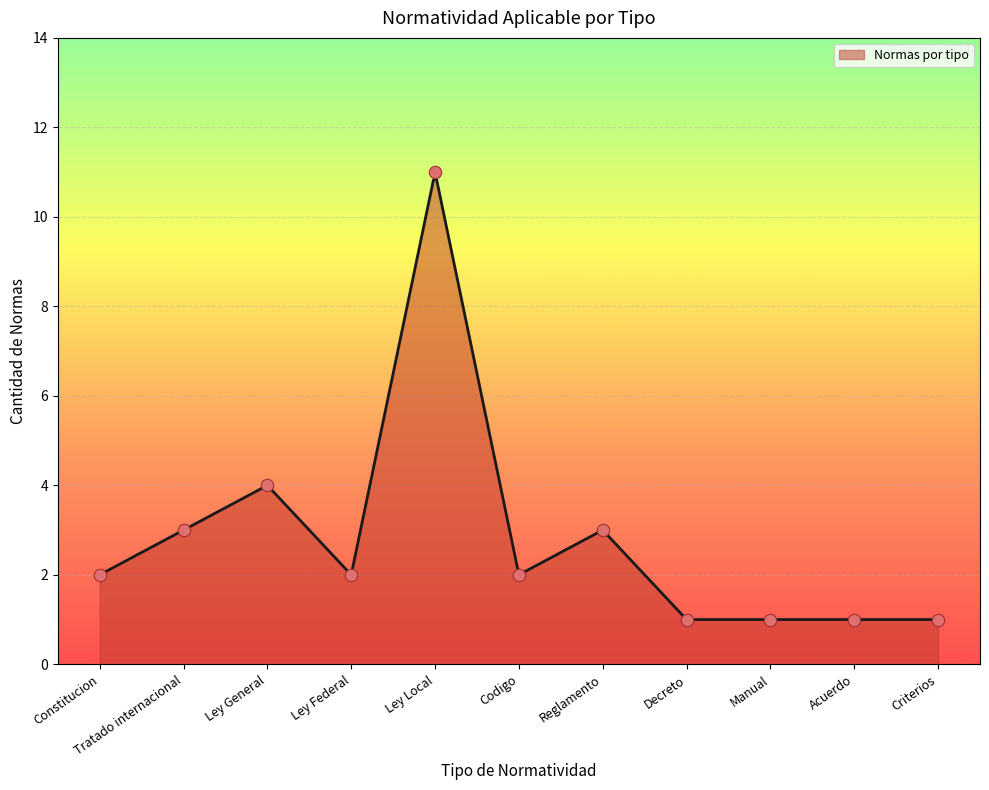

What is the change in value from Ley Local to Manual?

-10